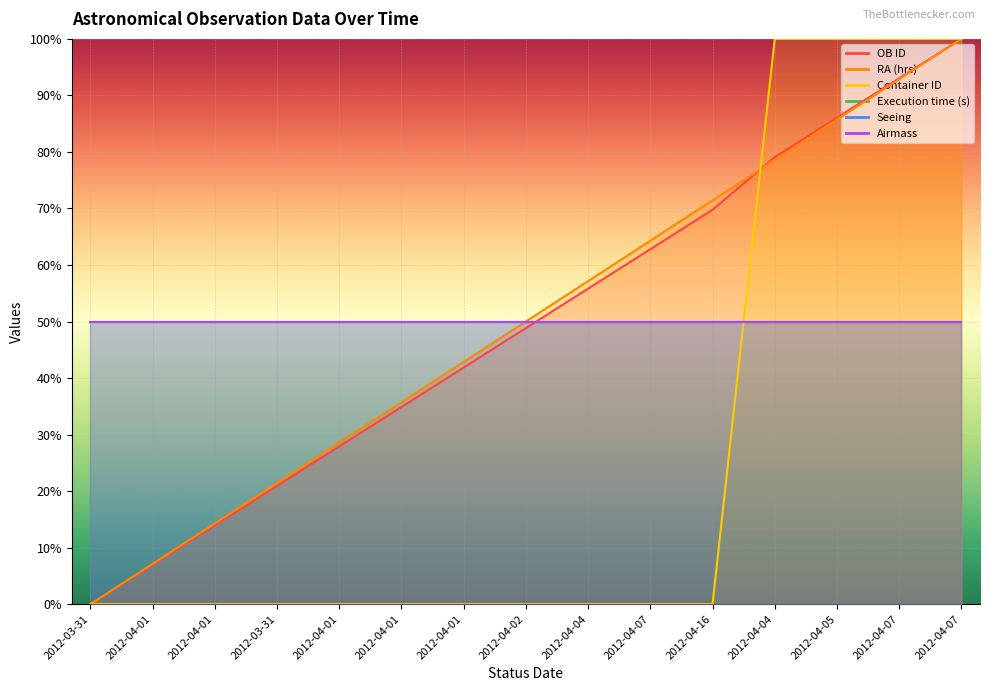

How many values in the OB ID series exceed 48?

8